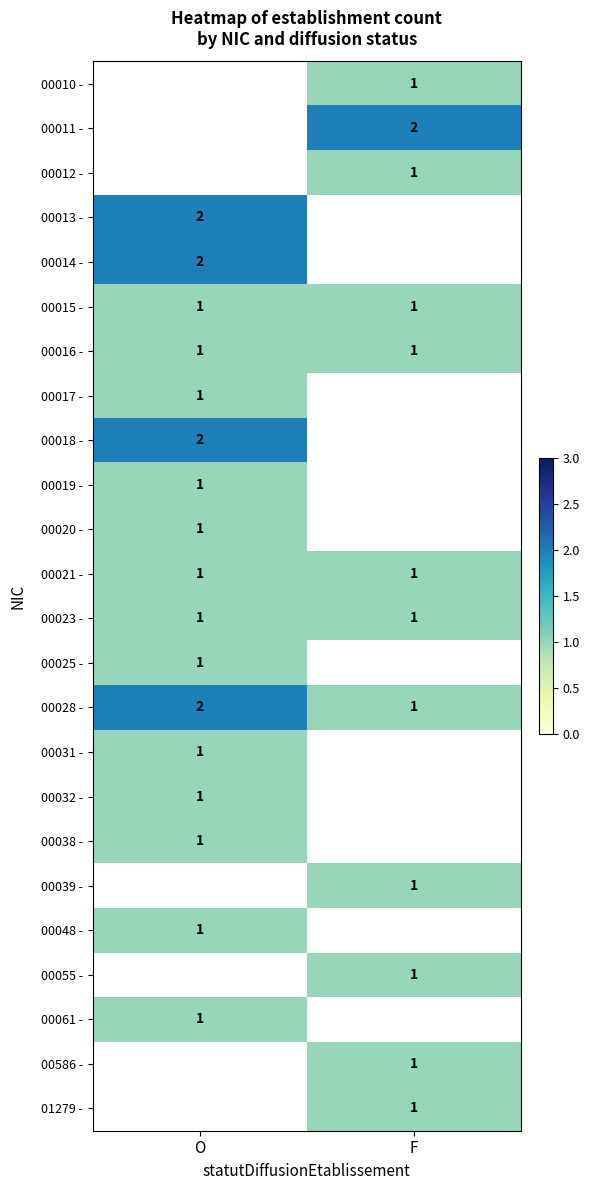

True or false: 00023 - has a value of 1 at F.

True